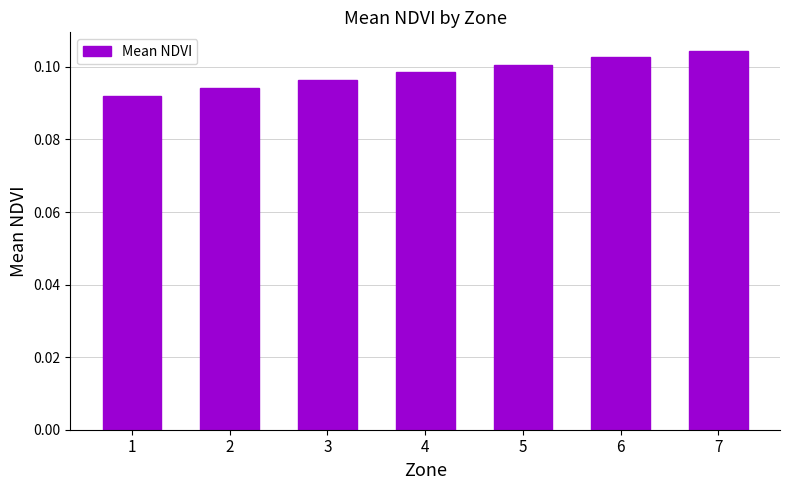

How many bars are there in total?

7